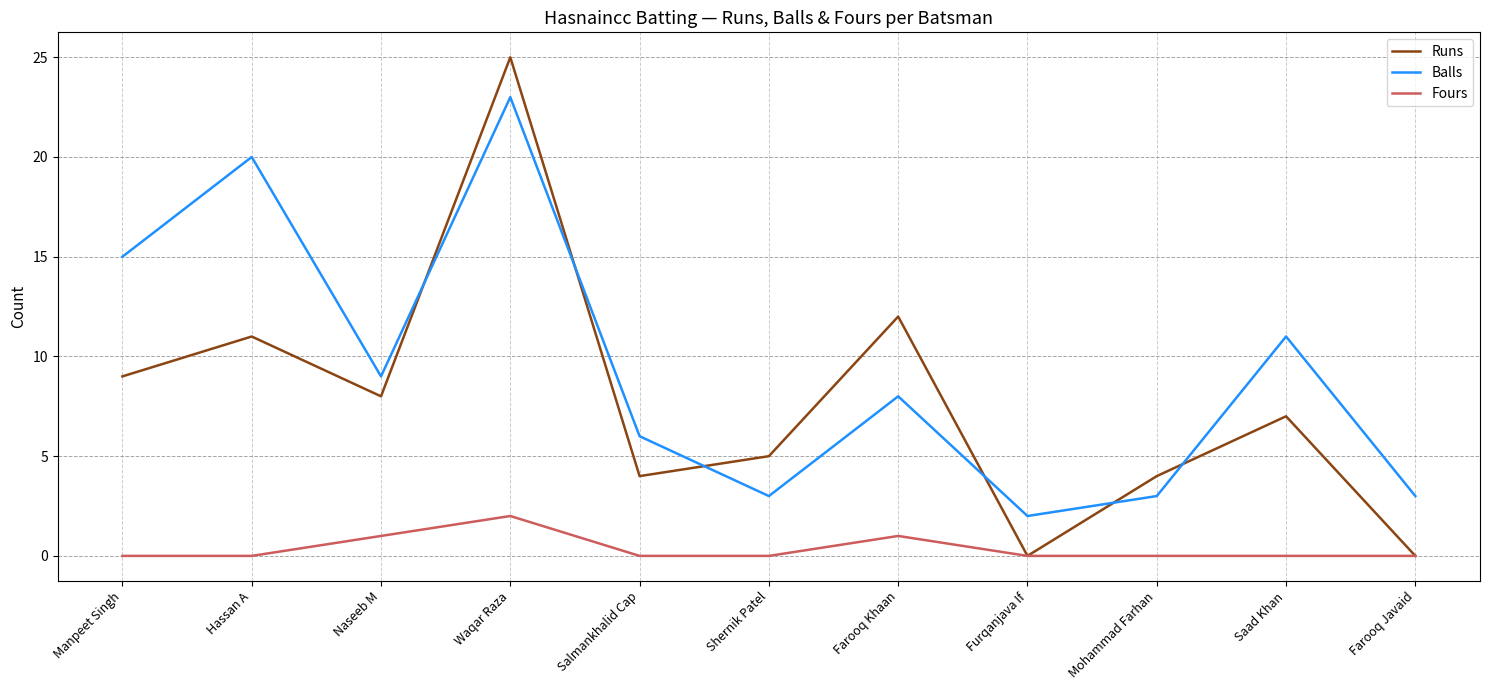

True or false: Balls and Fours cross at least once.

False